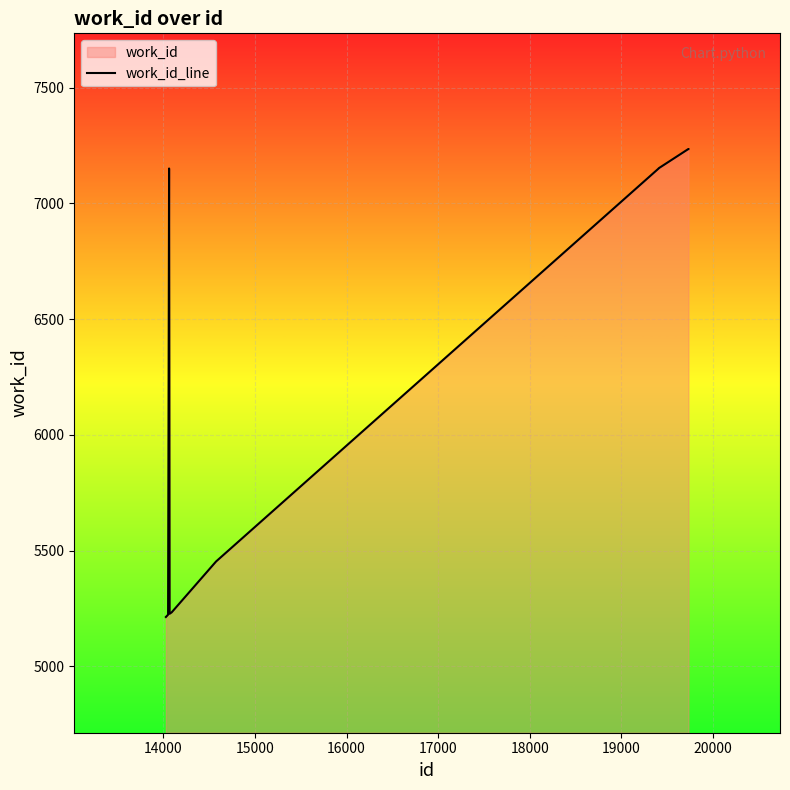

What is the minimum value shown in the chart?

5213